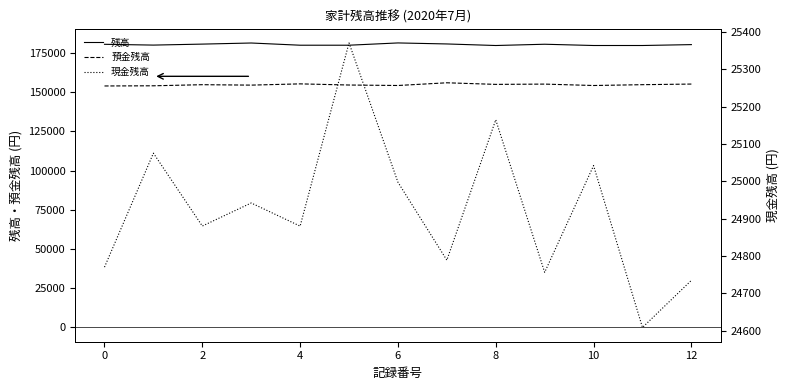

How many values in the 残高 series exceed 180193?

7